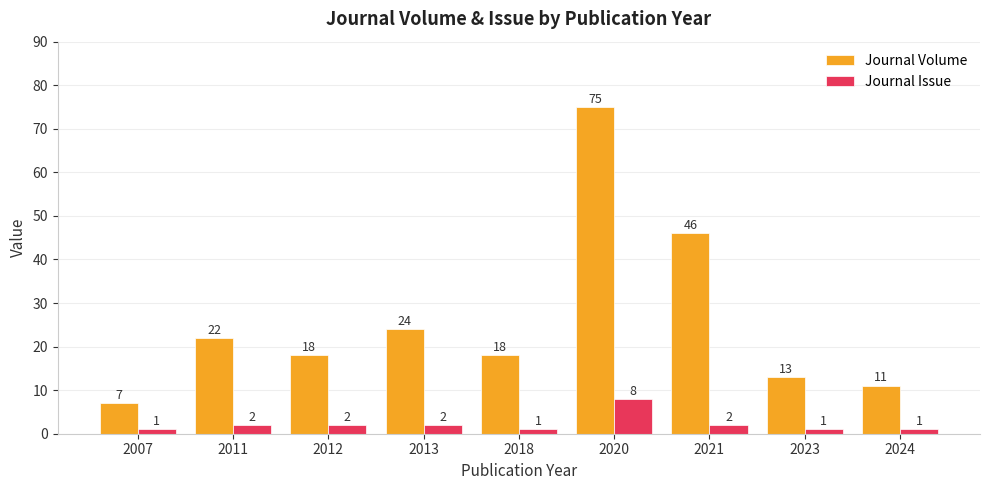

At how many categories does at least one series exceed 20?

4